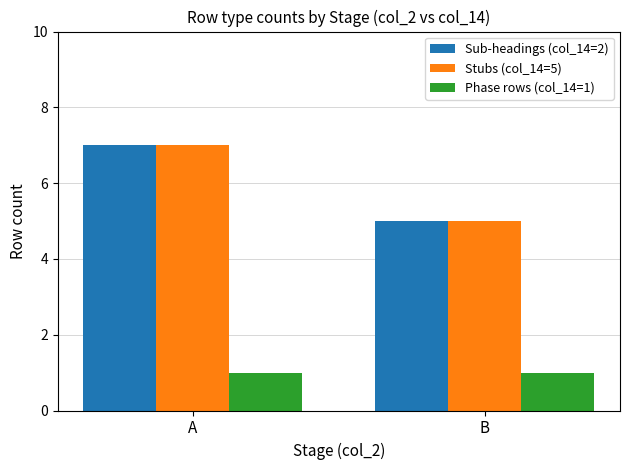

Is it true that Sub-headings (col_14=2) equals 7 at A?

True